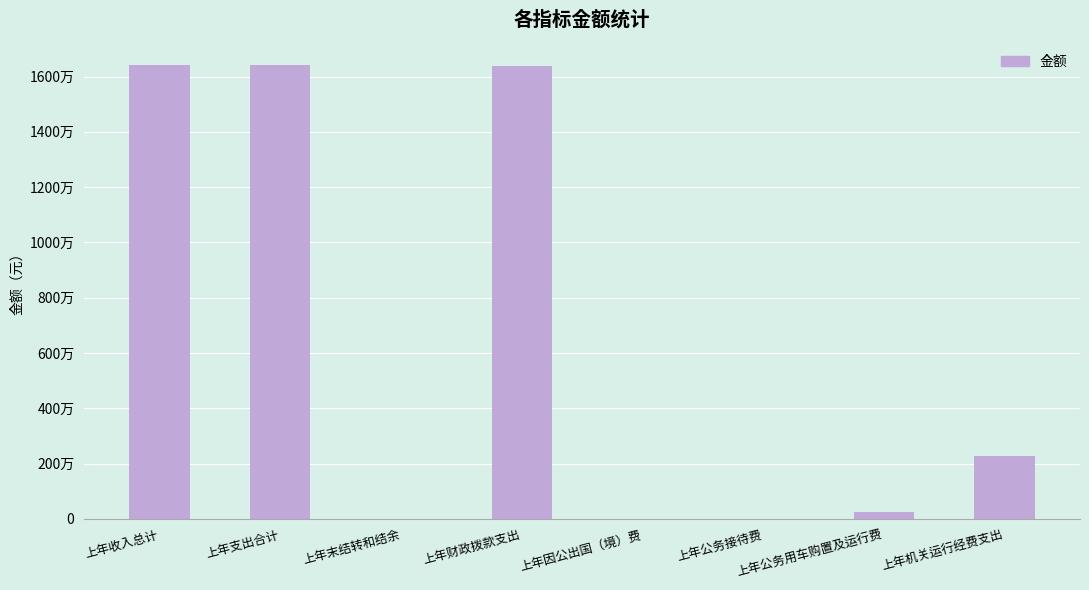

Reading right to left, list all the values displayed in this chart.

上年机关运行经费支出=2281223.0	上年公务用车购置及运行费=235811.0	上年公务接待费=0.0	上年因公出国（境）费=0.0	上年财政拨款支出=16388072.2	上年末结转和结余=0.0	上年支出合计=16421359.3	上年收入总计=16421359.3